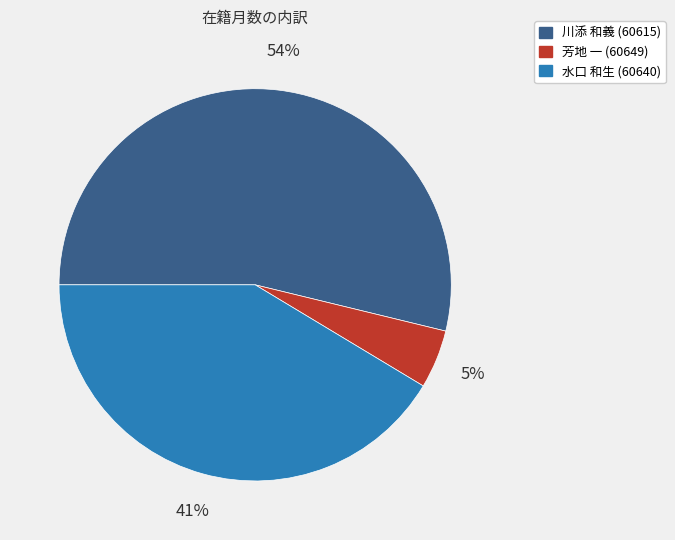

What percentage is the 水口 和生 (60640) slice, to the nearest percent?

41%